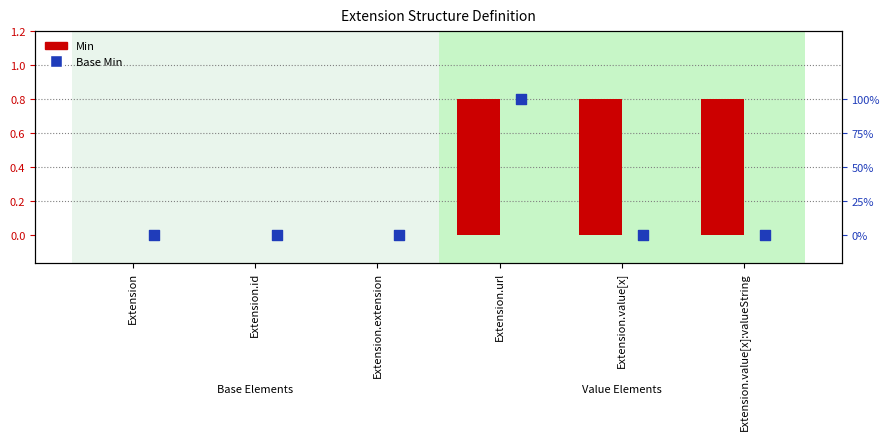

At which category is the sum across all series the highest?

Extension.url